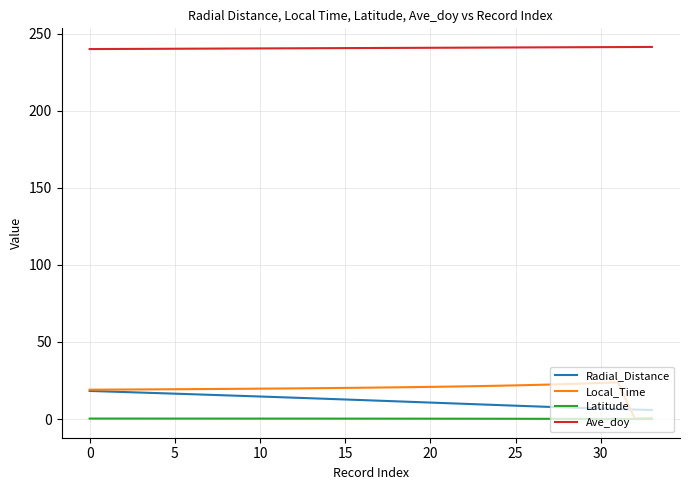

True or false: Radial_Distance and Latitude intersect in this chart.

False